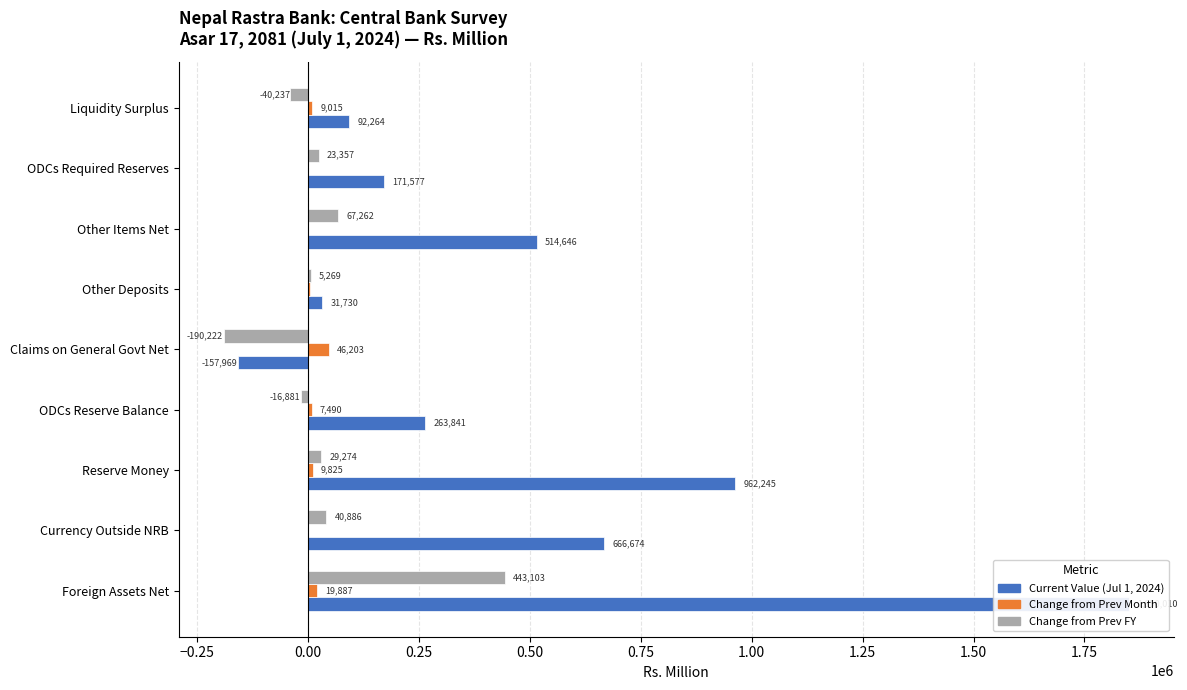

What is the value of the Change from Prev FY bar at the 8th from the left?

23356.6